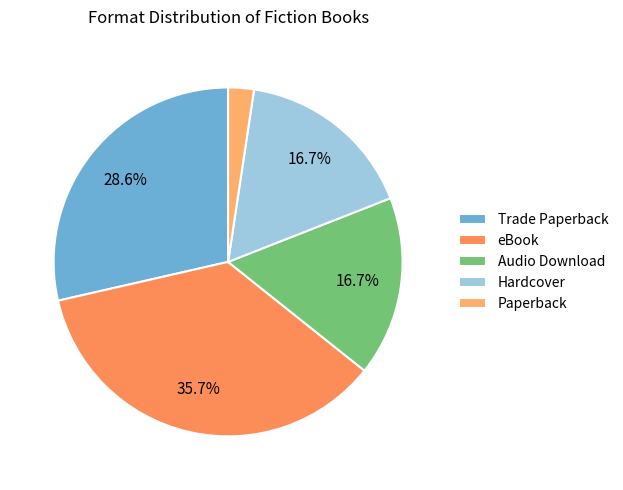

To the nearest percent, what portion does eBook represent?

36%